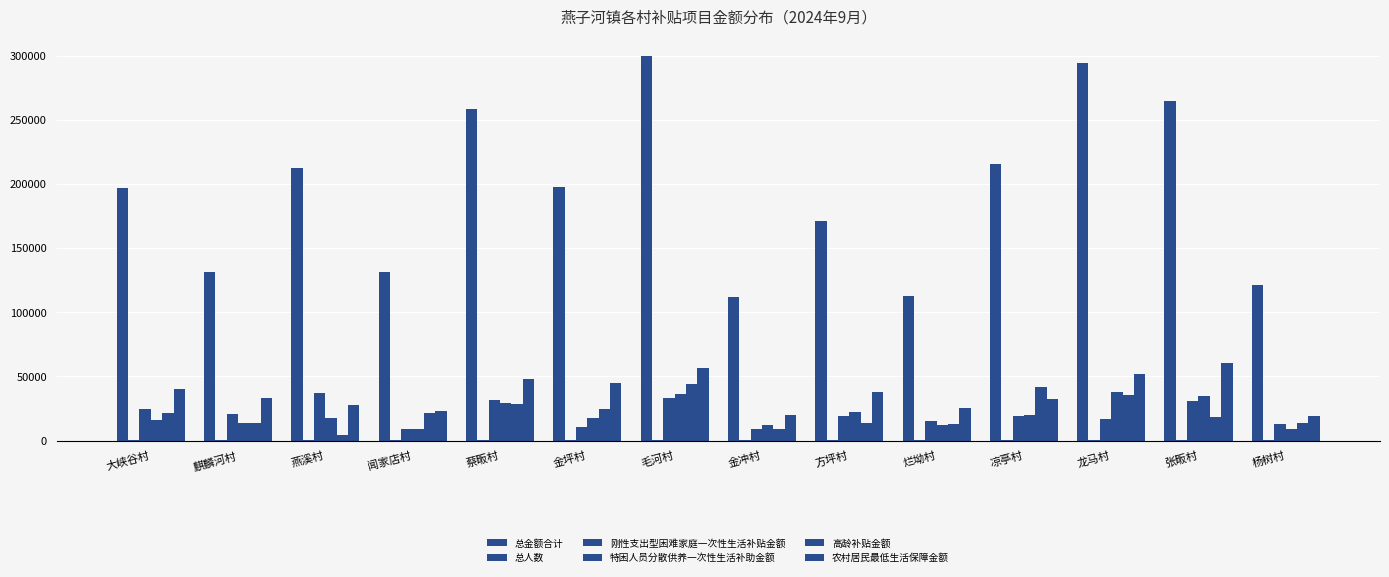

How many data points in 总金额合计 are above 197637?

7